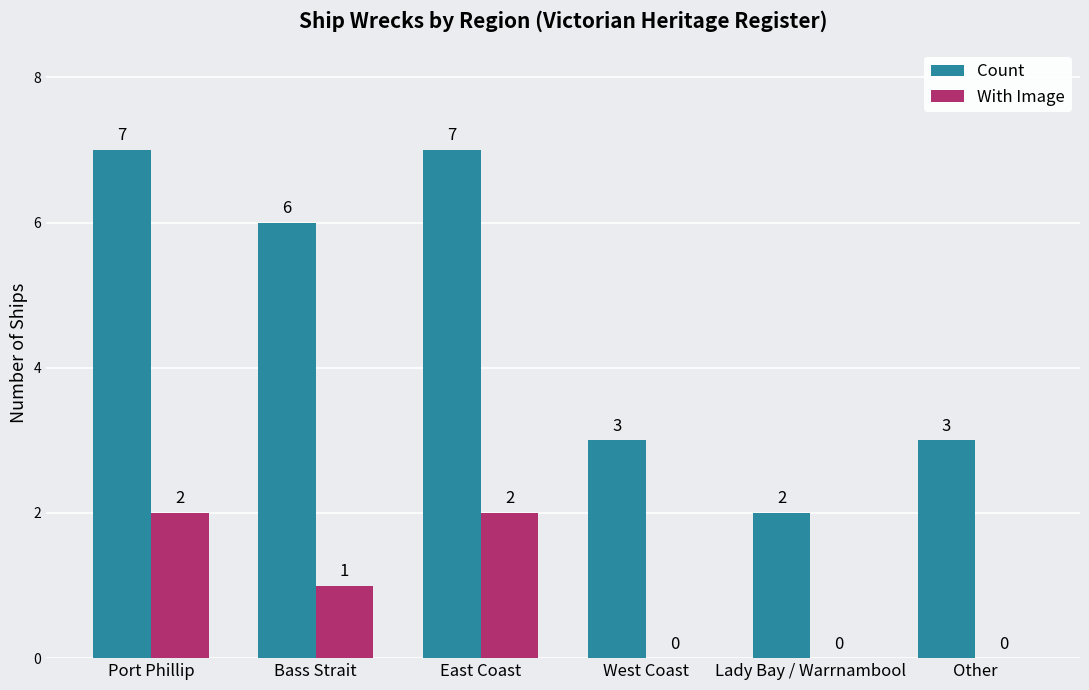

Reading left to right, transcribe all the data shown in this chart.

Count: 7	6	7	3	2	3
With Image: 2	1	2	0	0	0